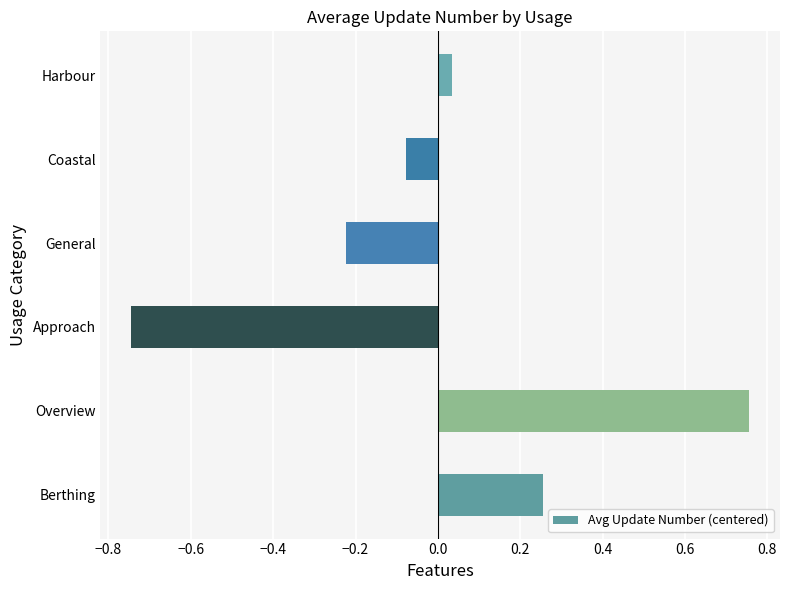

The chart shows a value of -0.0 at Coastal. True or false?

False